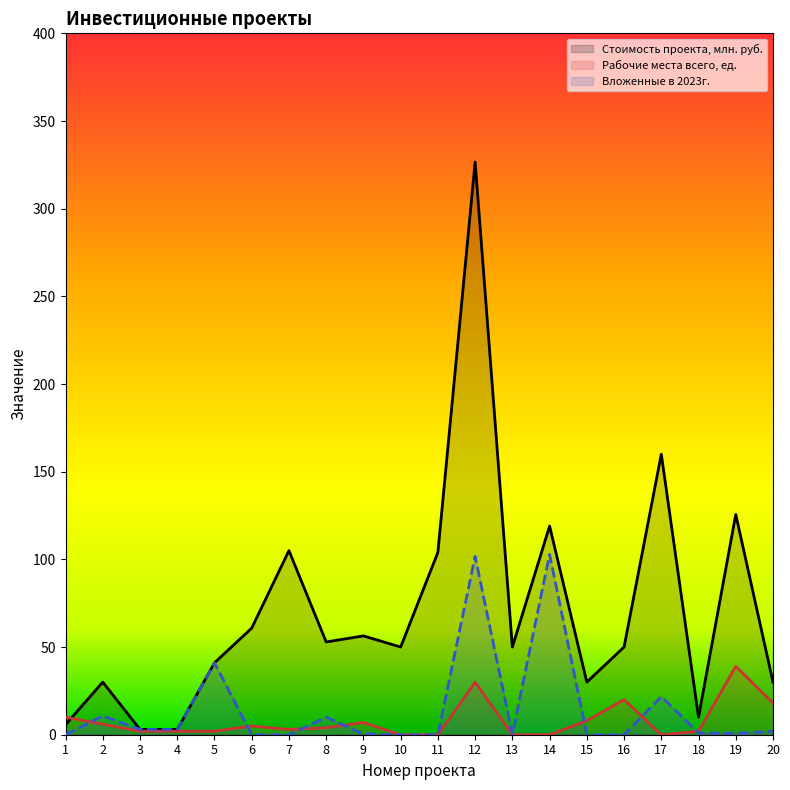

What is the difference between the maximum and minimum values in the Рабочие места всего, ед. series?

39.0